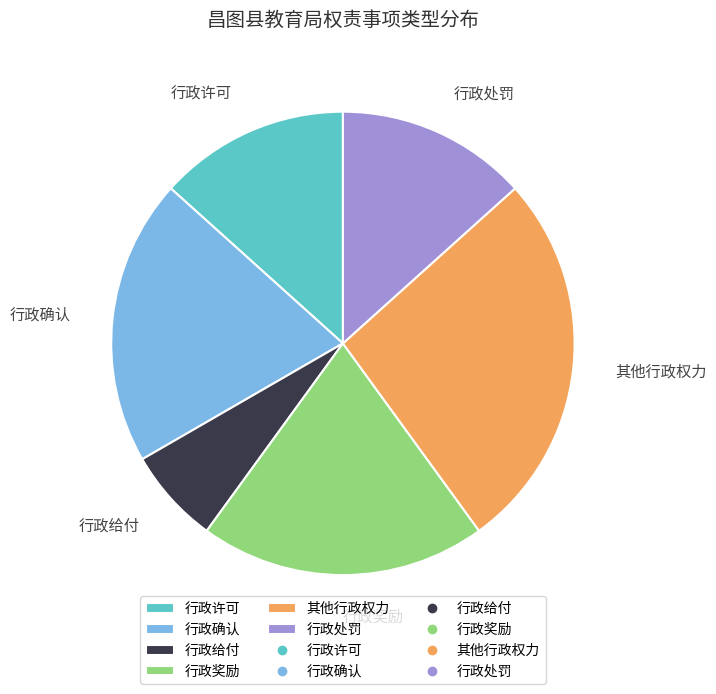

The 行政奖励 slice represents 13% of the pie. True or false?

False